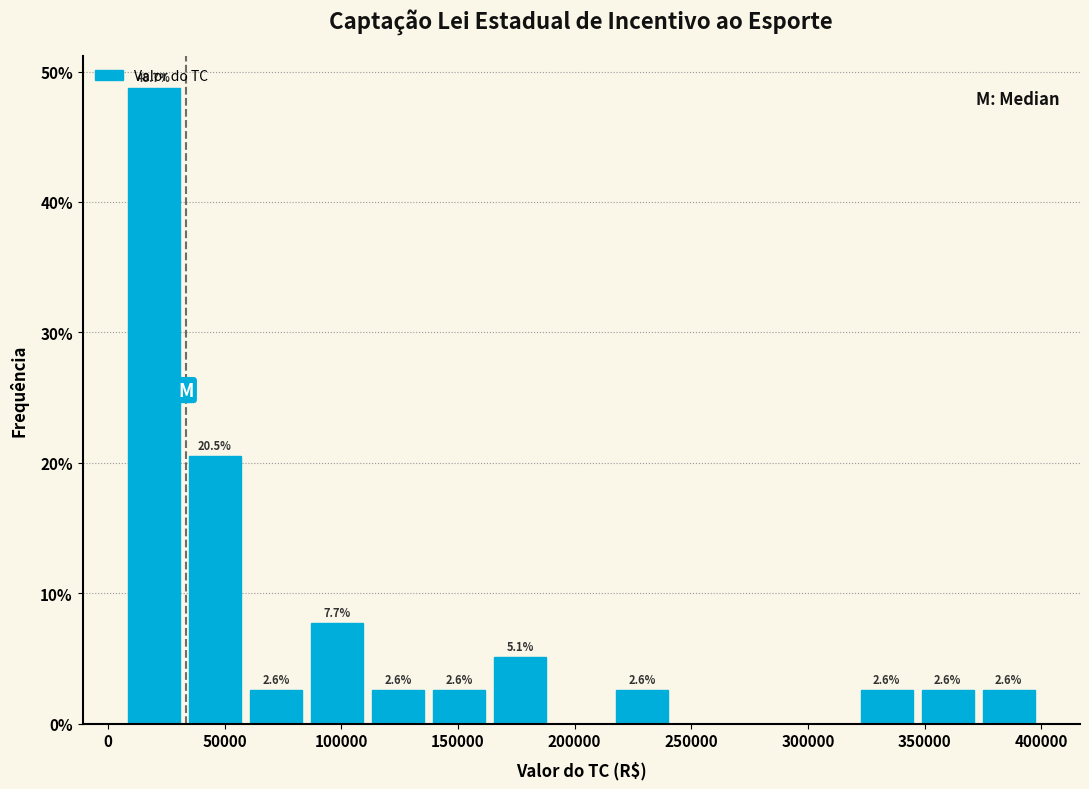

Which range on the x-axis has the tallest bar?

5000 to 35000